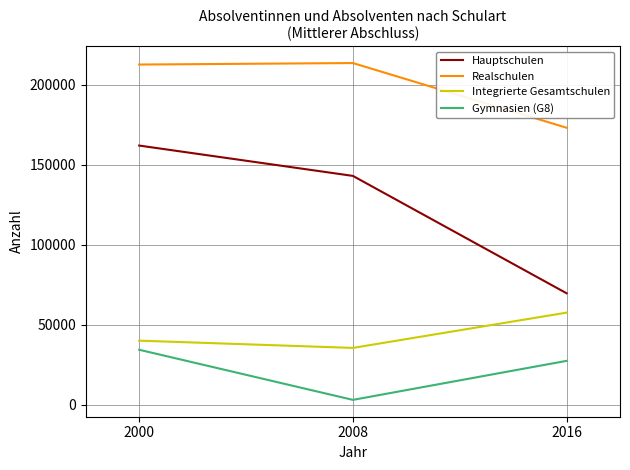

The value of Hauptschulen at 2000 is 245106. True or false?

False